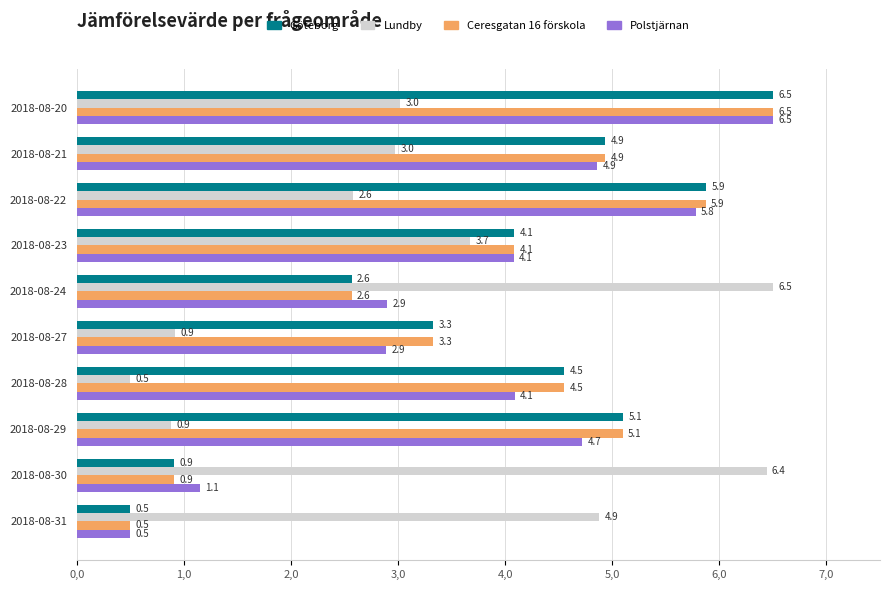

What are all the series names shown in the legend?

Göteborg, Lundby, Ceresgatan 16 förskola, Polstjärnan